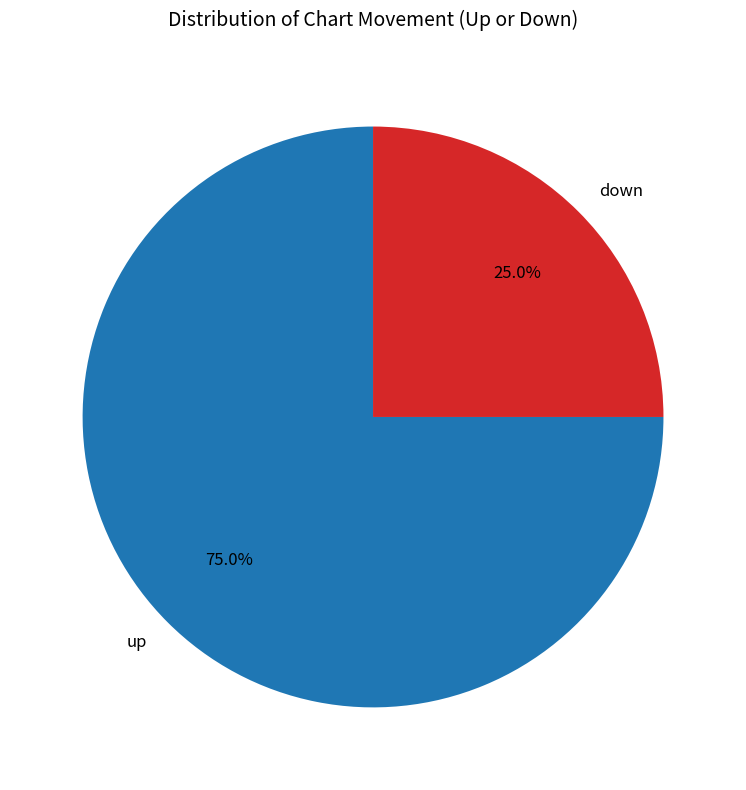

Which slice represents more than half of the pie?

up